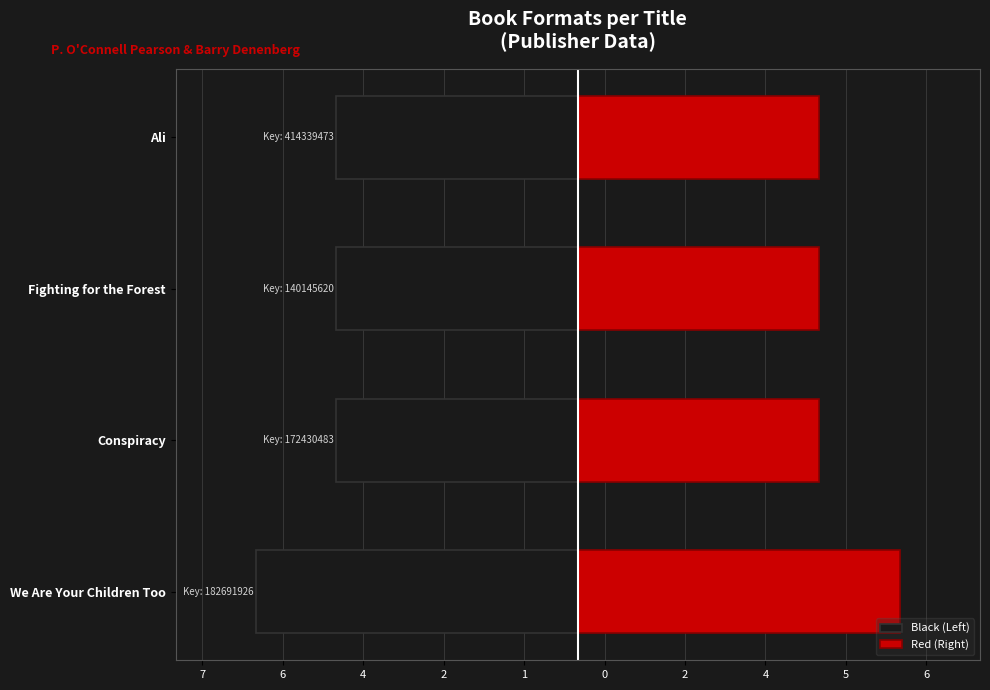

Rank the series by their average value, from highest to lowest.

Red (Right), Black (Left)